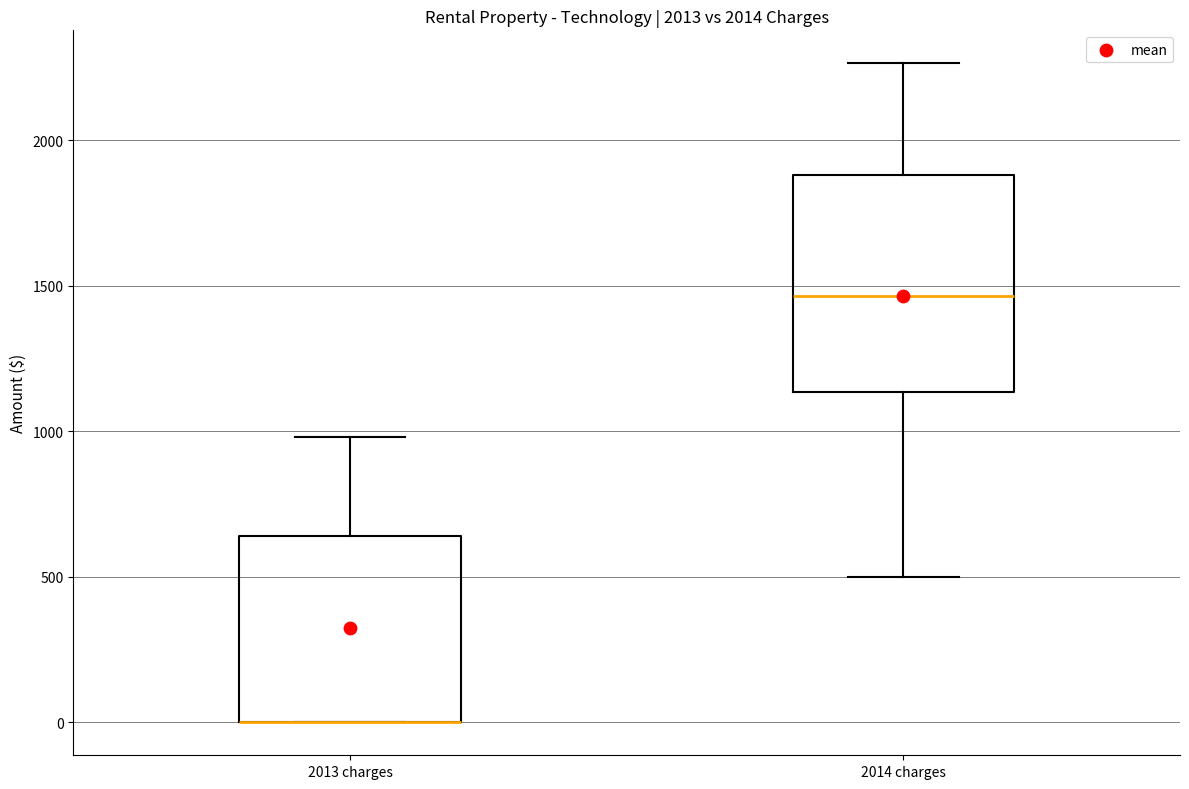

Reading left to right, read every box against the y-axis: the position of its median line, the range the box covers, and the ends of its whiskers. The values are not printed on the chart, so give them approximately, as read against the axis.

2013 charges: median 0 (drawn on the box's lower edge), box 0 to 650, whiskers 0 to 1000
2014 charges: median 1450, box 1150 to 1900, whiskers 500 to 2250